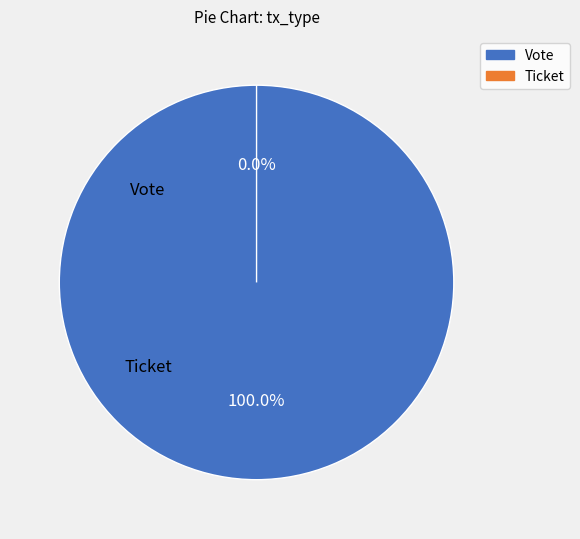

How much of the chart is everything except Ticket?

100.0%